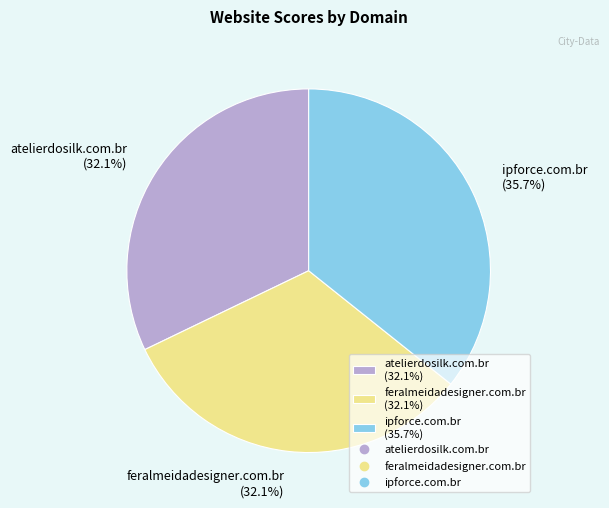

True or false: feralmeidadesigner.com.br accounts for 32% of the total.

True